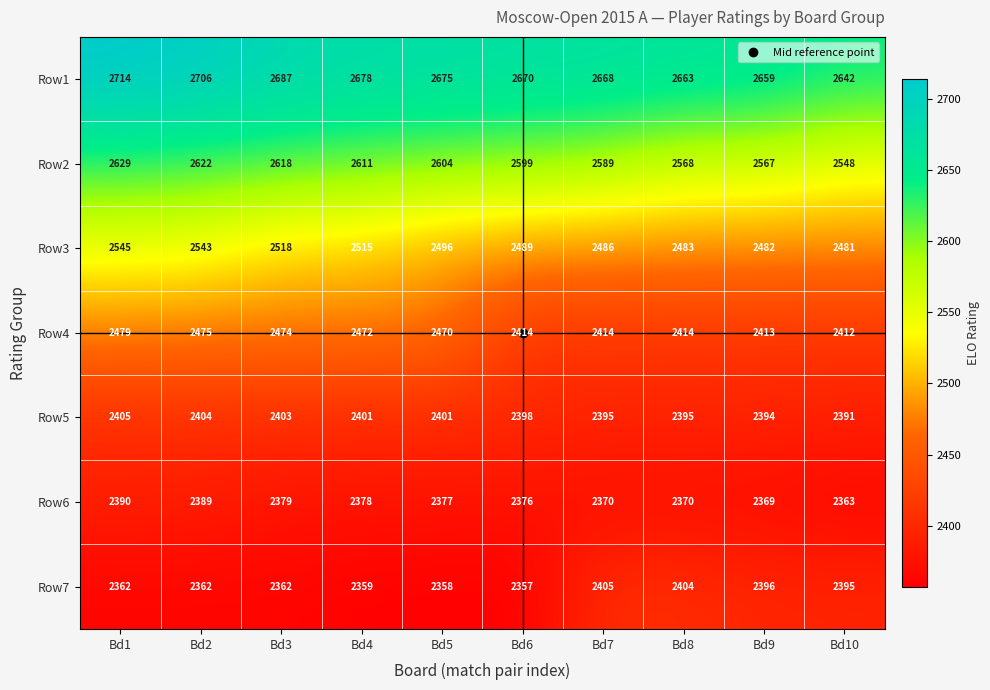

At which category does the chart reach its minimum across all series?

Bd6